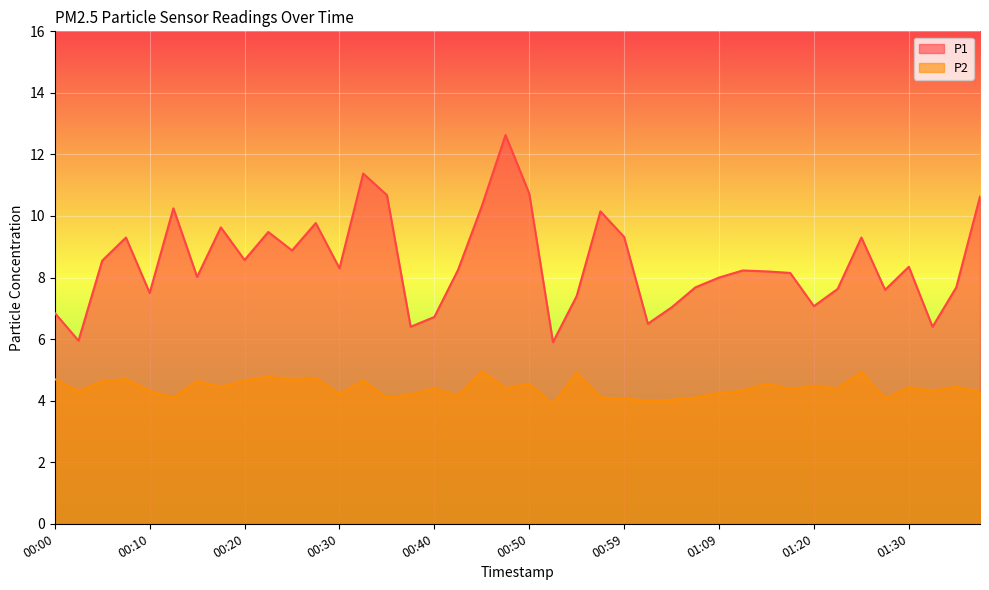

Reading right to left, what are all the values shown in this chart?

P1: 10.6	7.7	6.4	8.3	7.6	9.3	7.6	7.1	8.2	8.2	8.2	8.0	7.7	7.0	6.5	9.3	10.2	7.4	5.9	10.7	12.6	10.3	8.2	6.7	6.4	10.7	11.4	8.3	9.8	8.9	9.5	8.6	9.6	8.0	10.2	7.5	9.3	8.6	6.0	6.8
P2: 4.3	4.5	4.3	4.4	4.1	4.9	4.4	4.5	4.4	4.5	4.3	4.2	4.1	4.0	4.0	4.1	4.1	4.9	3.9	4.5	4.4	5.0	4.2	4.4	4.2	4.1	4.7	4.2	4.7	4.7	4.8	4.7	4.5	4.6	4.1	4.3	4.7	4.6	4.3	4.7